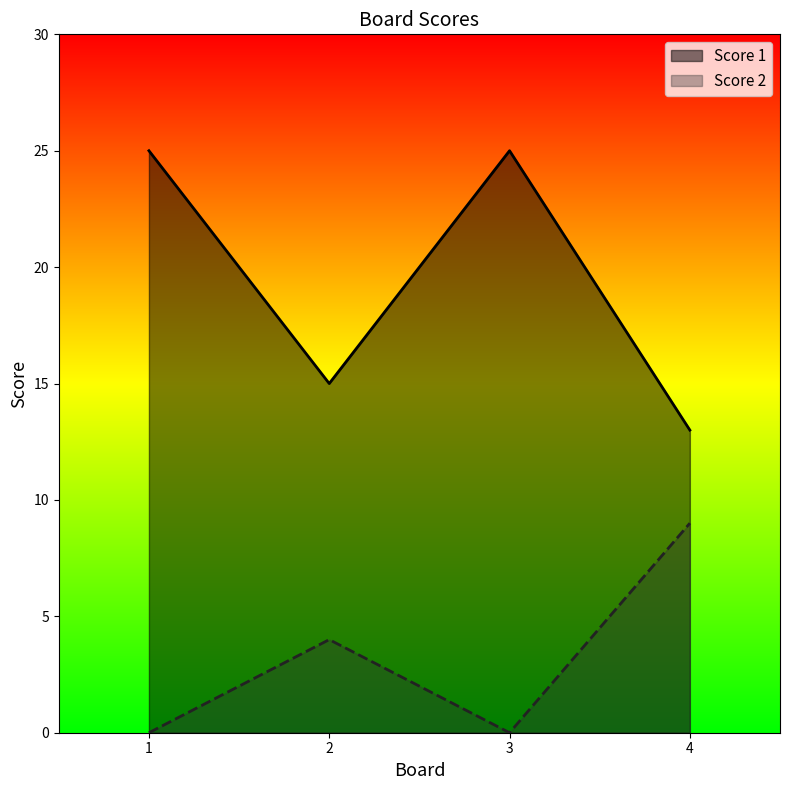

What is the difference between the maximum and minimum values in the Score 2 series?

9